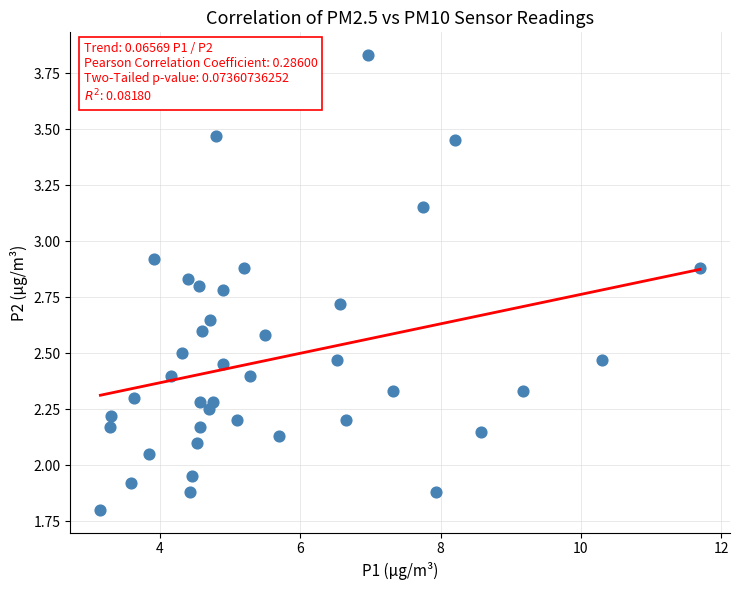

What is the range of X values (max minus min)?

8.5